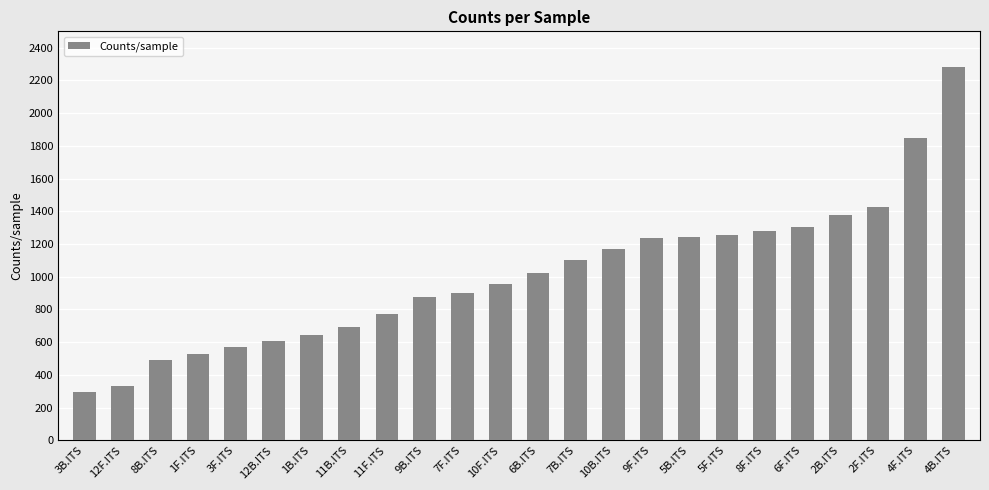

What is the label of the 18th bar from the right?

1B.ITS